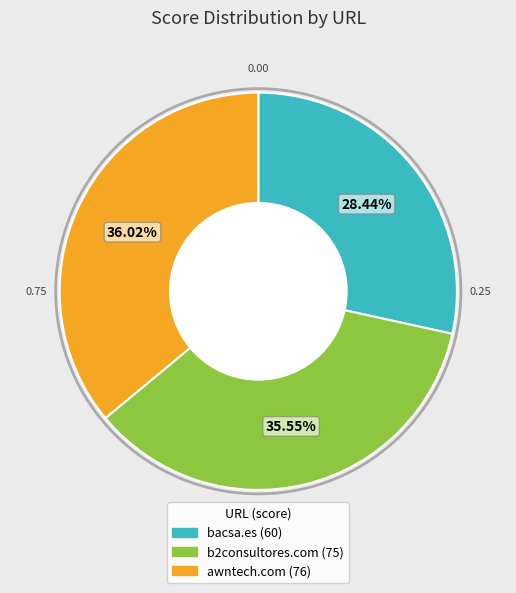

To the nearest percent, what is the difference between the bacsa.es and b2consultores.com slice percentages?

7%